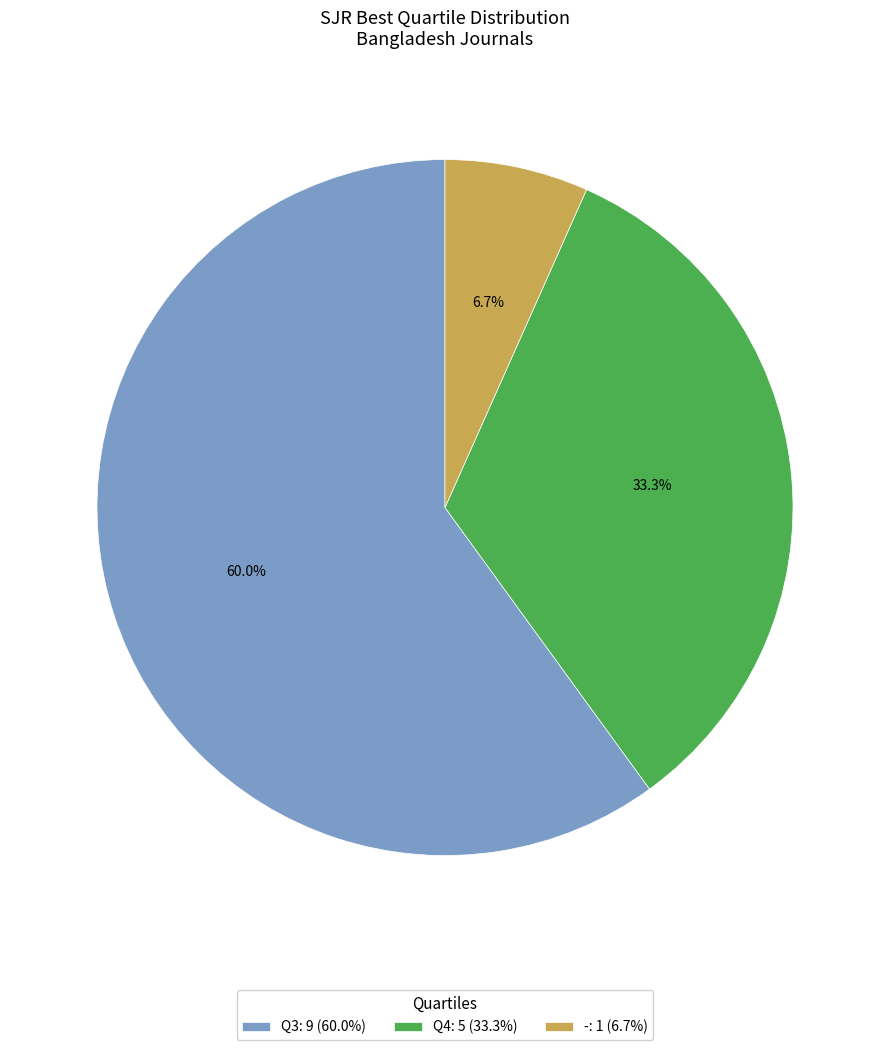

To the nearest percent, what is the difference between the Q3 and Q4 slice percentages?

27%